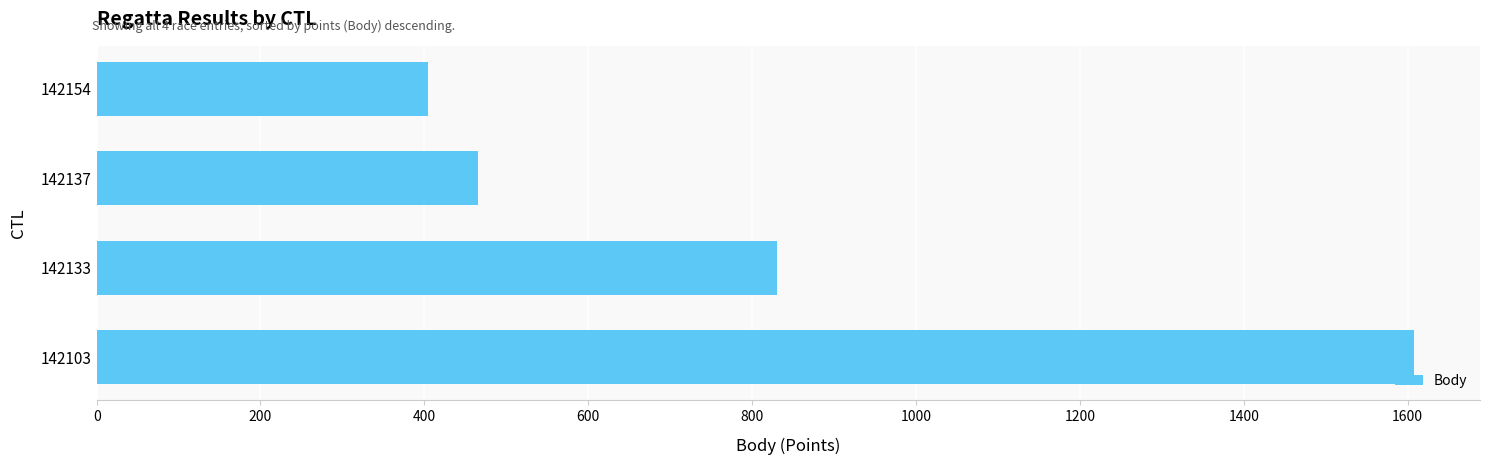

What is the sum of all values?

3309